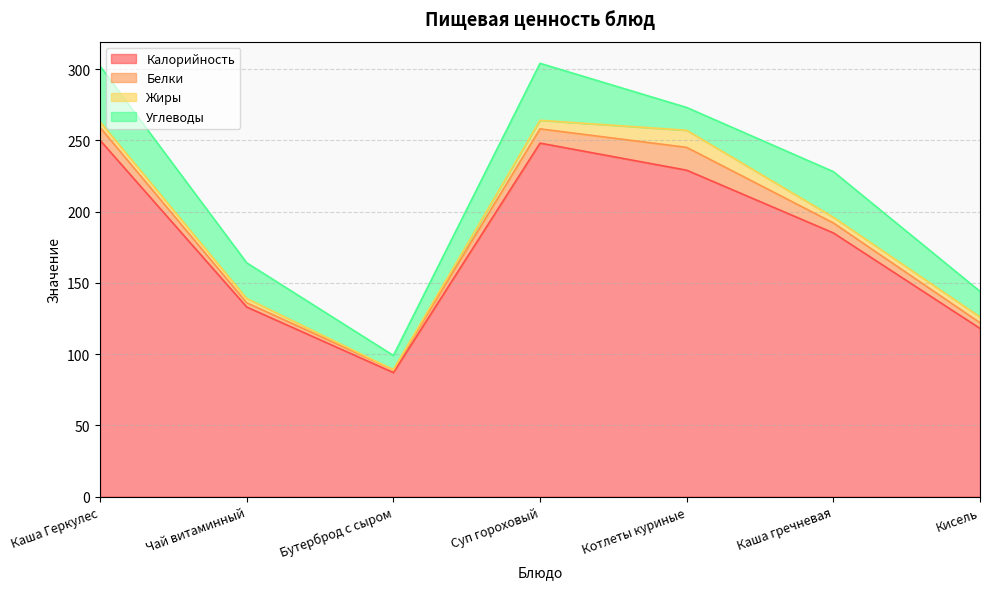

Which has a higher value, Каша Геркулес or Чай витаминный?

Каша Геркулес